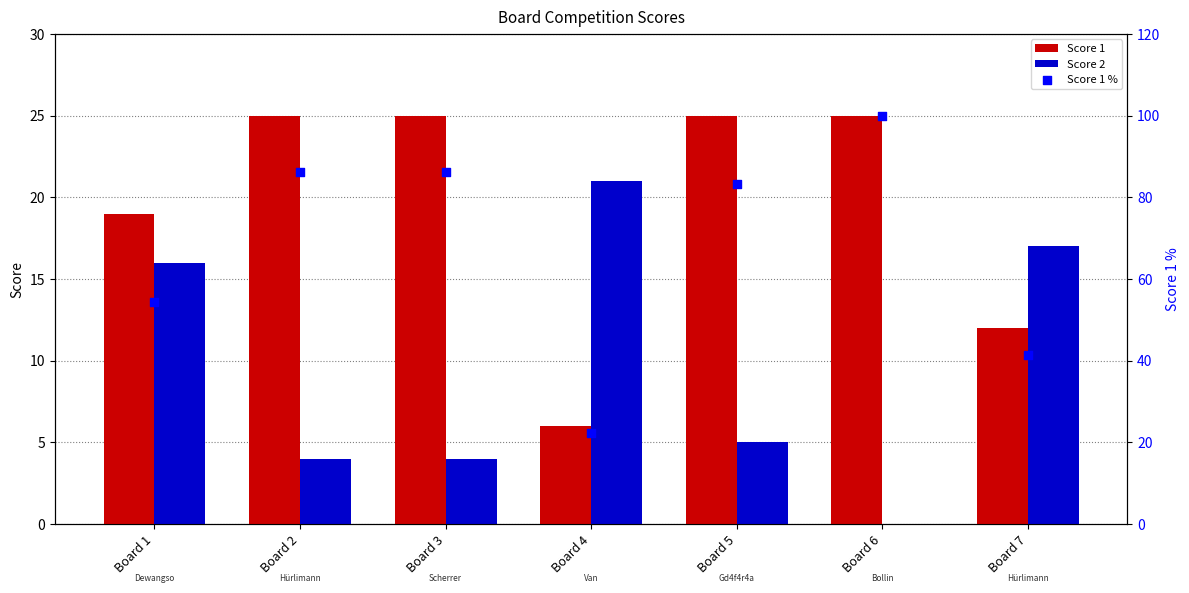

Which series reaches the maximum Y coordinate?

Score 1 %